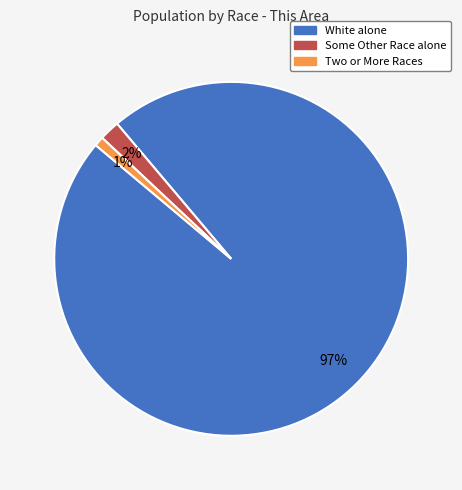

The Two or More Races slice represents 1% of the pie. True or false?

True